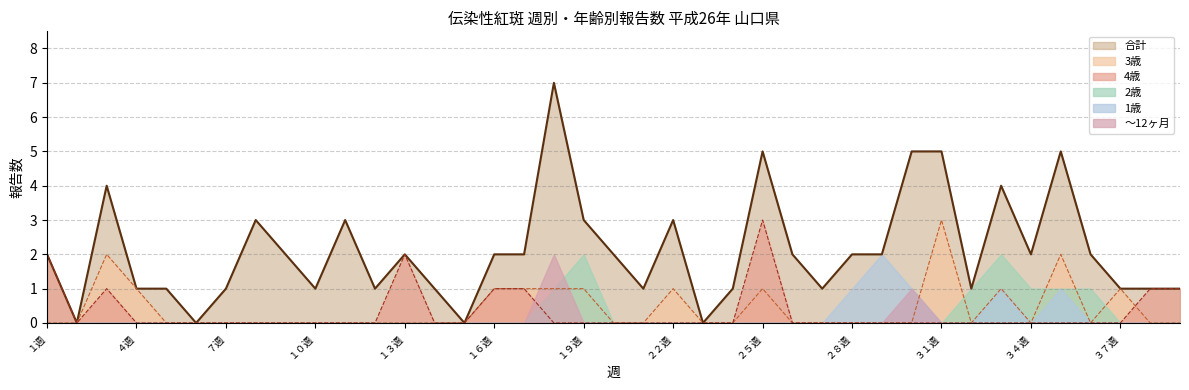

Does the chart display data point markers on the line(s)?

No